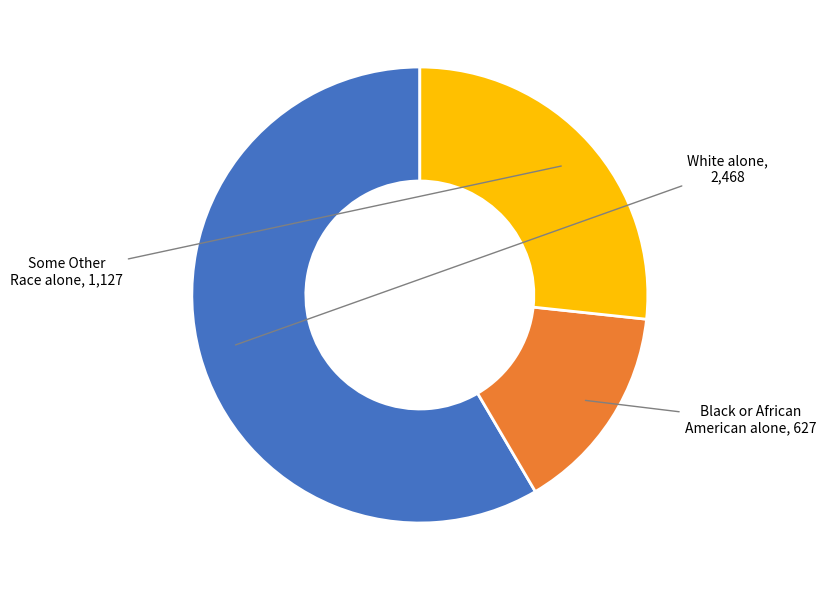

Between Black or African American alone and White alone, which is larger?

White alone